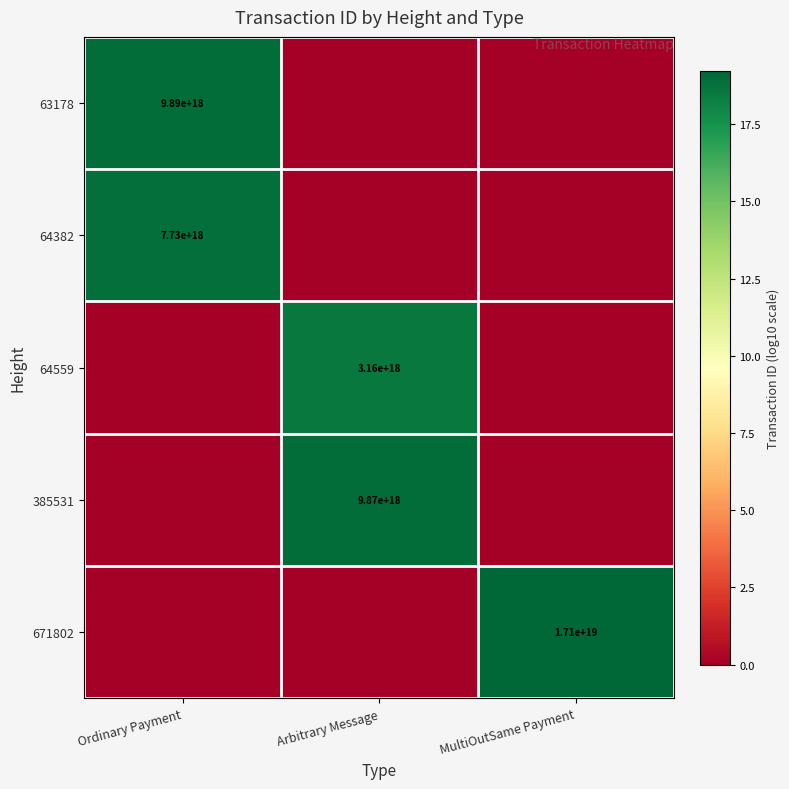

Is it true that 64559 equals 3160000000000000000 at Arbitrary Message?

True